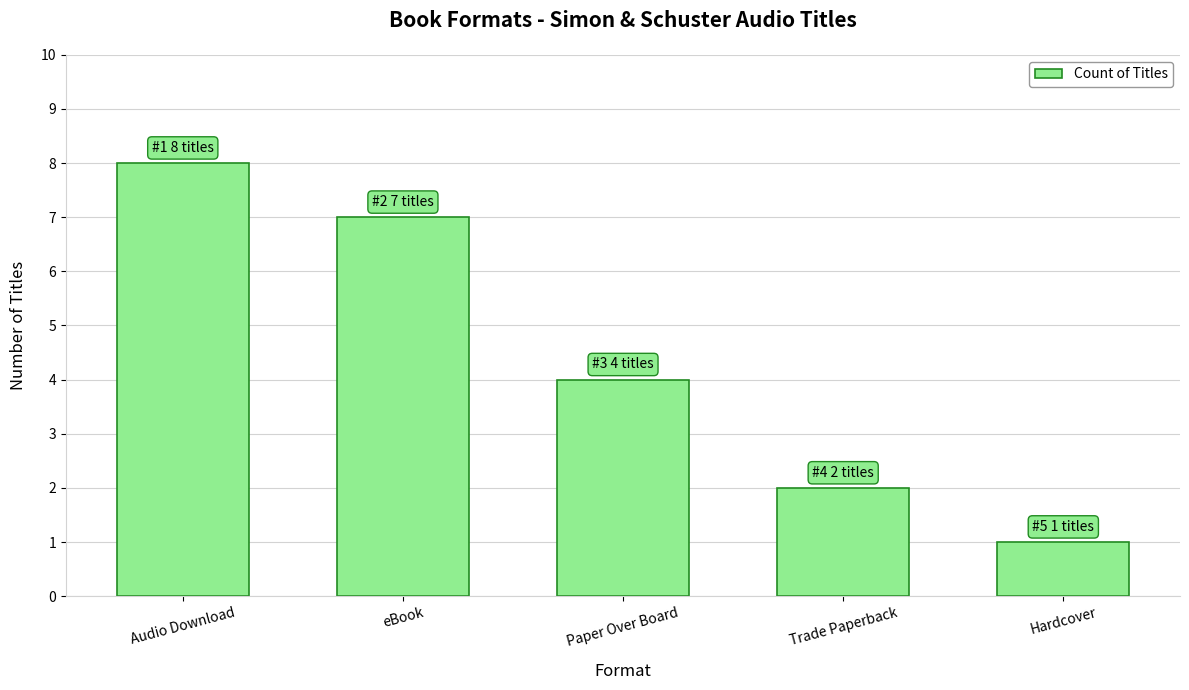

Rank the categories by value from highest to lowest.

Audio Download, eBook, Paper Over Board, Trade Paperback, Hardcover